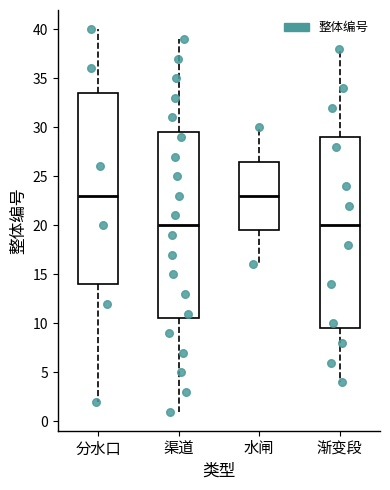

Reading left to right, transcribe this box plot: for each box, give where its median line is, the range the box spans, and where its two whiskers end, as read against the y-axis. The values are not printed on the chart, so give them approximately, as read against the axis.

分水口: median 23.0, box 14.0 to 33.5, whiskers 2.0 to 40.0
渠道: median 20.0, box 10.5 to 29.5, whiskers 1.0 to 39.0
水闸: median 23.0, box 19.5 to 26.5, whiskers 16.0 to 30.0
渐变段: median 20.0, box 9.5 to 29.0, whiskers 4.0 to 38.0